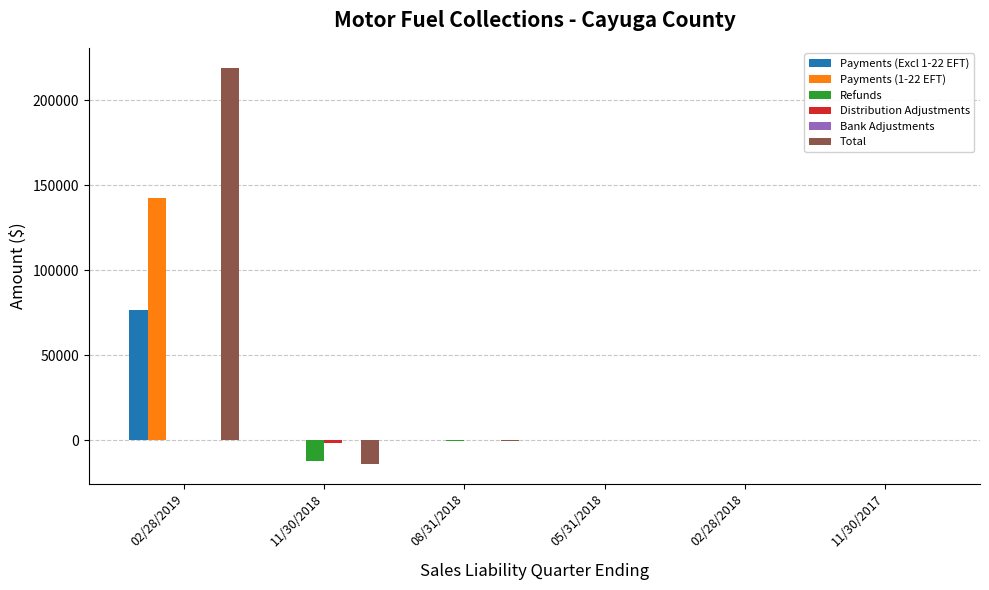

Which label corresponds to the largest value in the chart?

02/28/2019